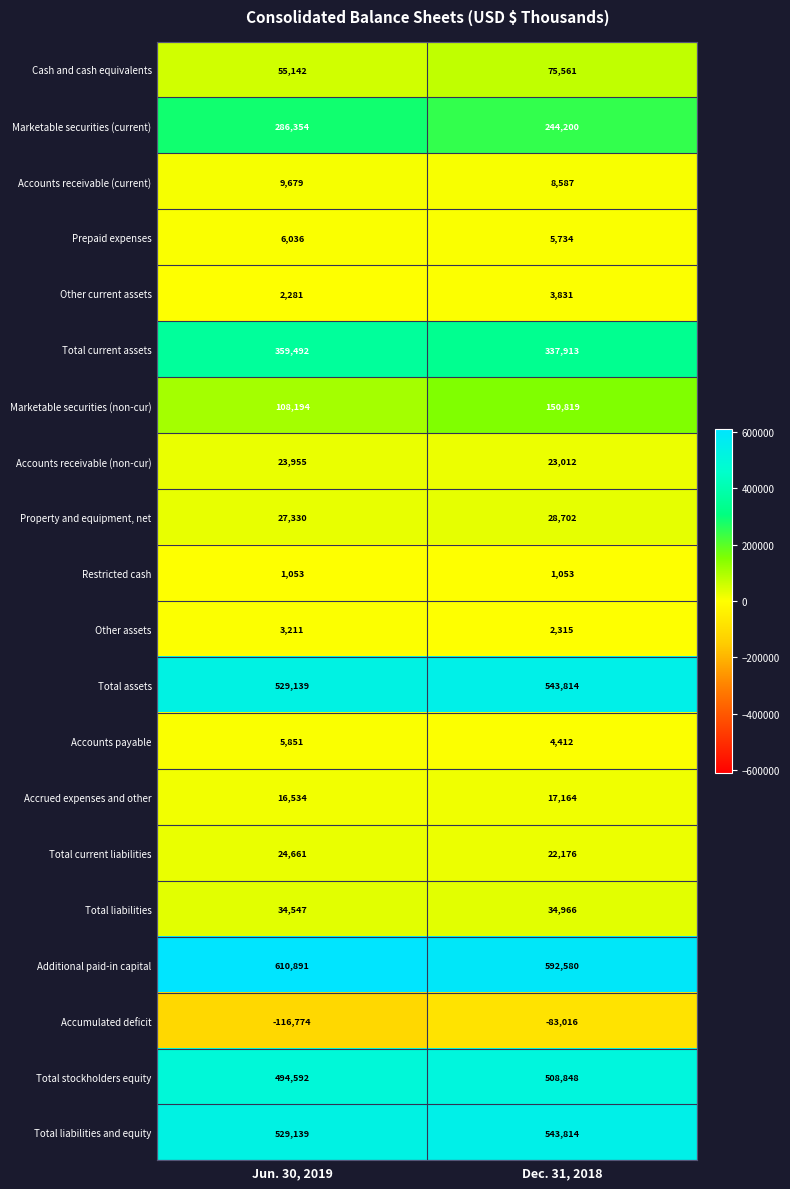

Which series has the largest range (max minus min)?

Marketable securities (non-cur)